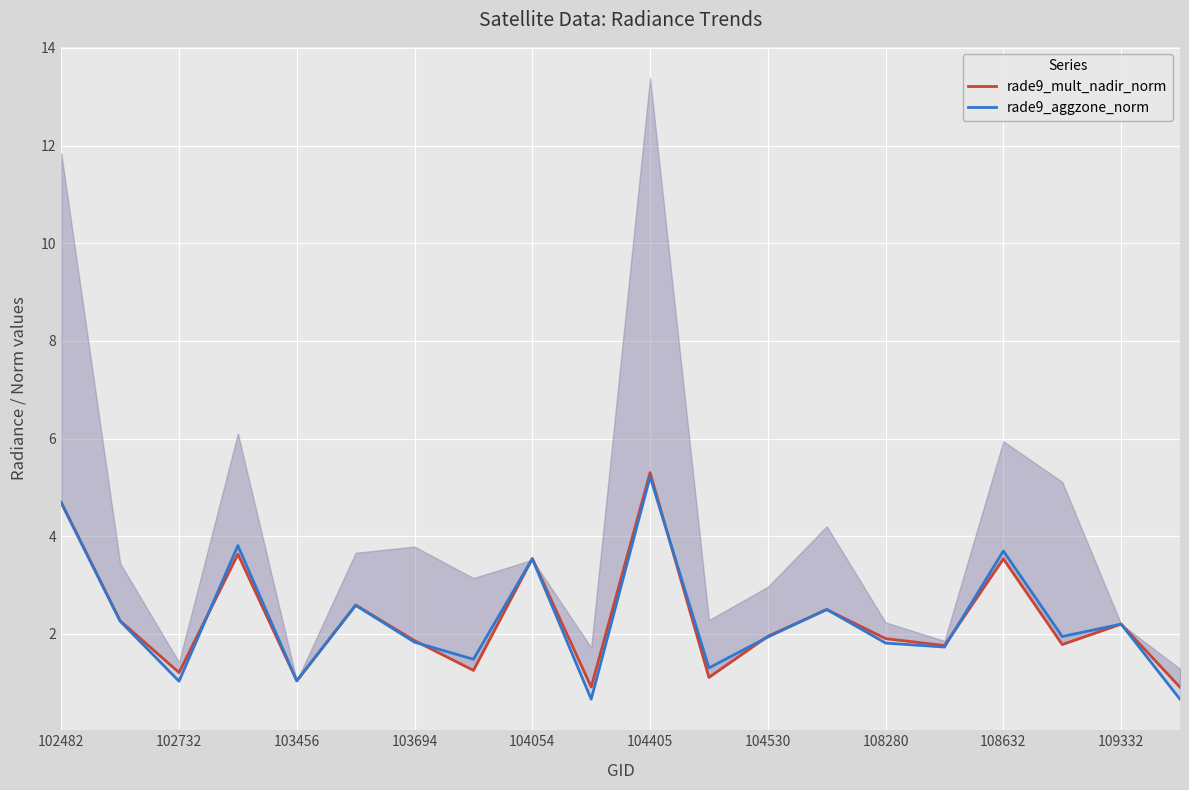

How many lines are shown in the chart?

2